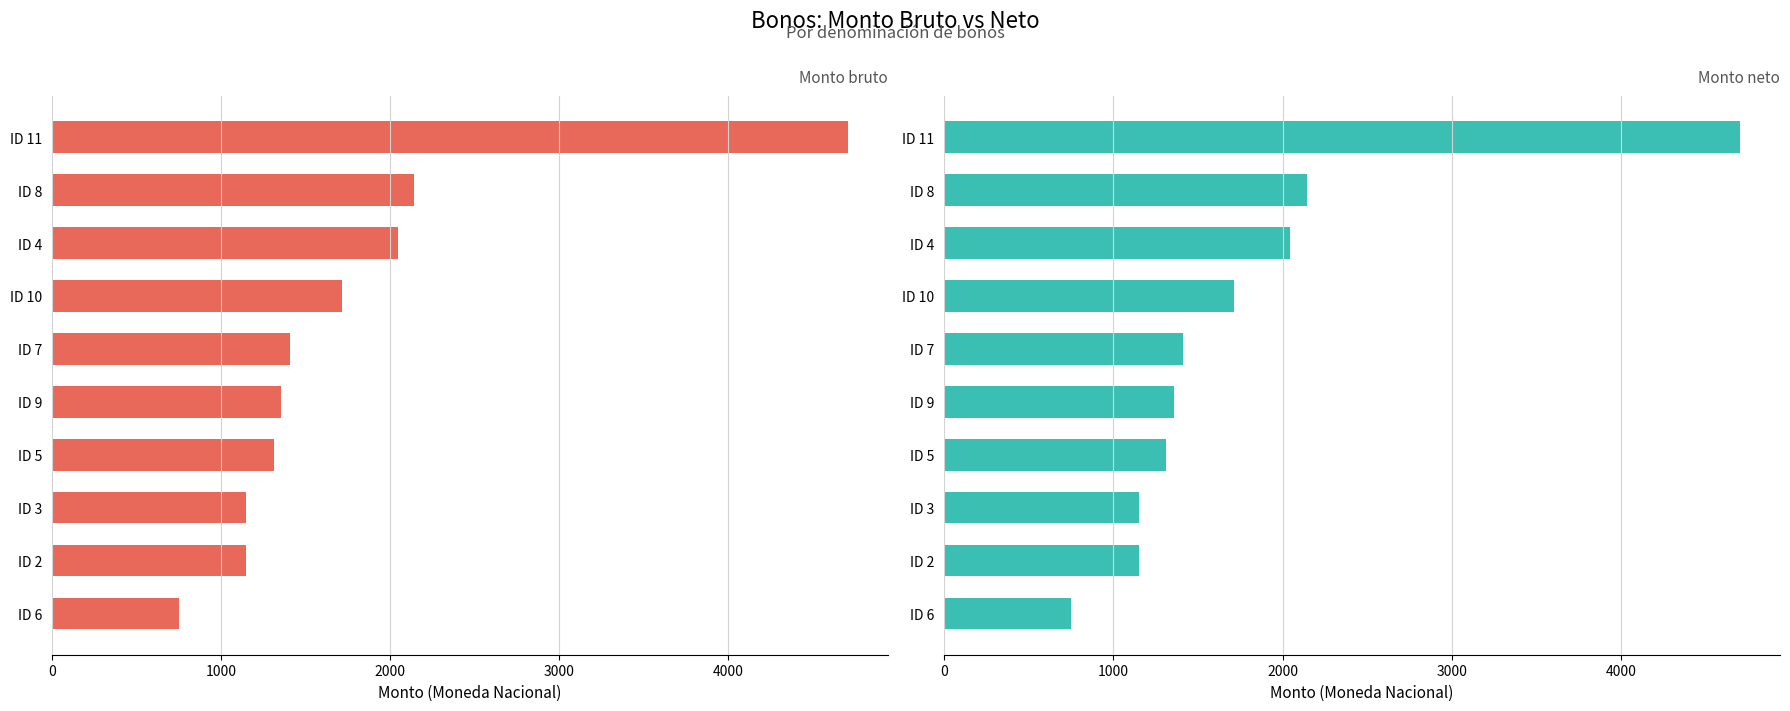

How many bars are there in total?

20